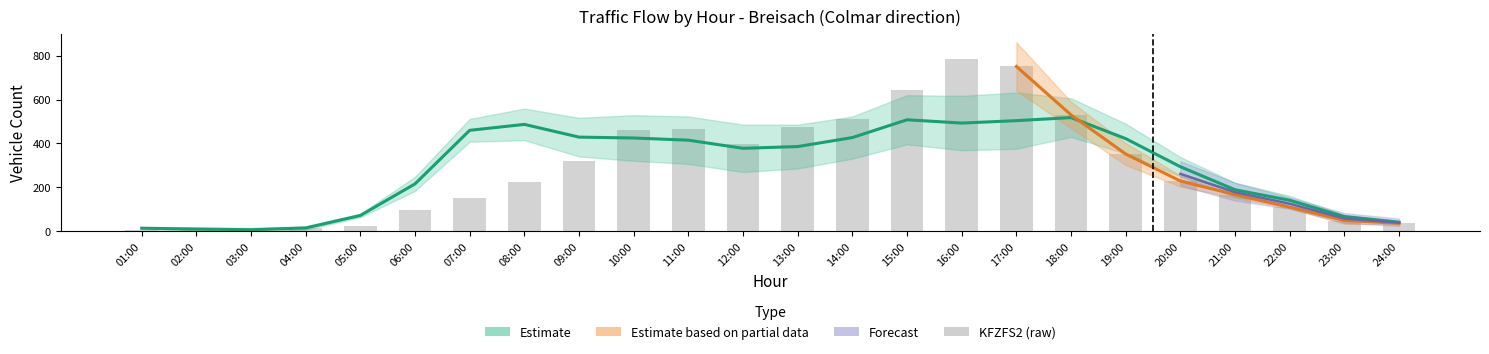

What is the difference between the KFZFS2 values at 05:00 and 11:00?

441